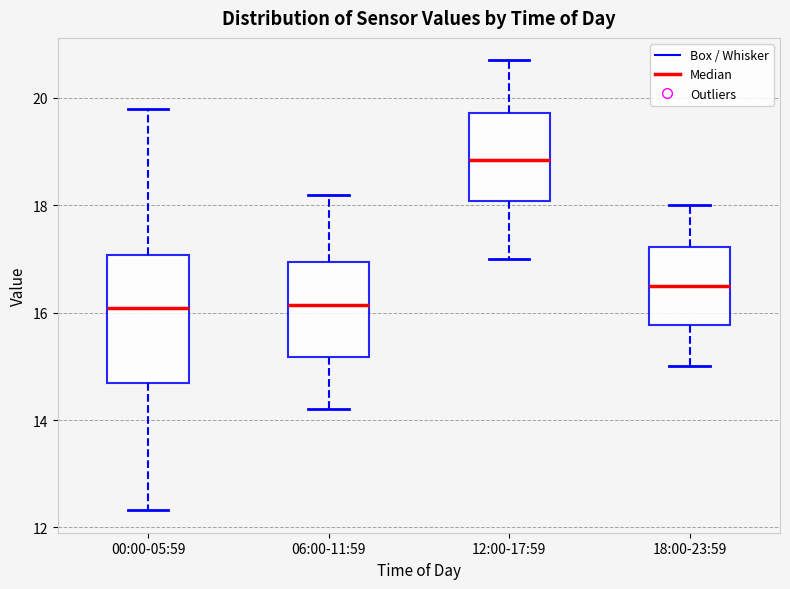

Reading left to right, transcribe this box plot: for each box, give where its median line is, the range the box spans, and where its two whiskers end, as read against the y-axis. The values are not printed on the chart, so give them approximately, as read against the axis.

00:00-05:59: median 16.0, box 14.6 to 17.0, whiskers 12.4 to 19.8
06:00-11:59: median 16.2, box 15.2 to 17.0, whiskers 14.2 to 18.2
12:00-17:59: median 18.8, box 18.0 to 19.8, whiskers 17.0 to 20.8
18:00-23:59: median 16.6, box 15.8 to 17.2, whiskers 15.0 to 18.0